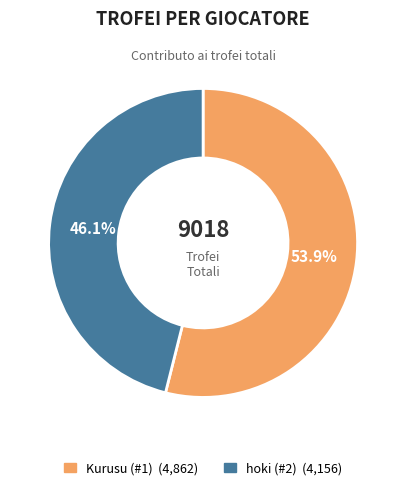

Between Kurusu (#1) and hoki (#2), which is larger?

Kurusu (#1)